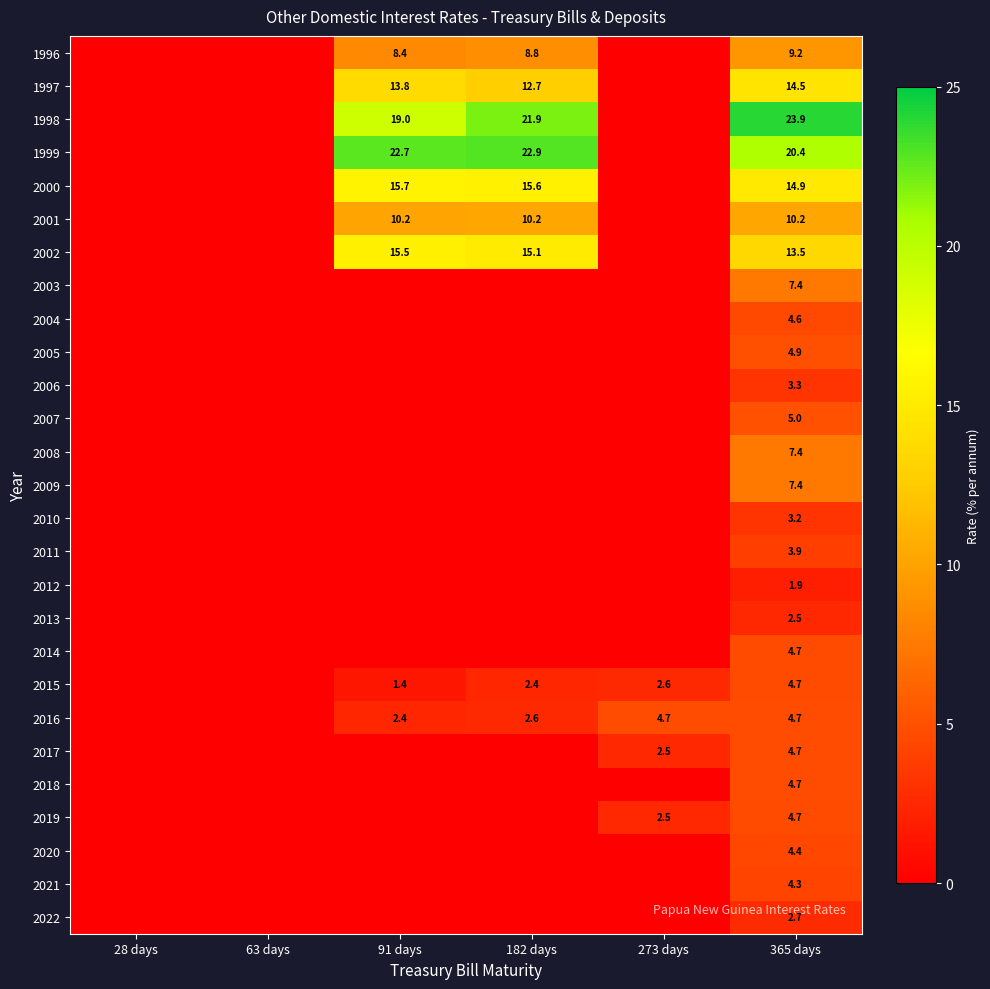

Is it true that 2004 equals 4.6 at 365 days?

True